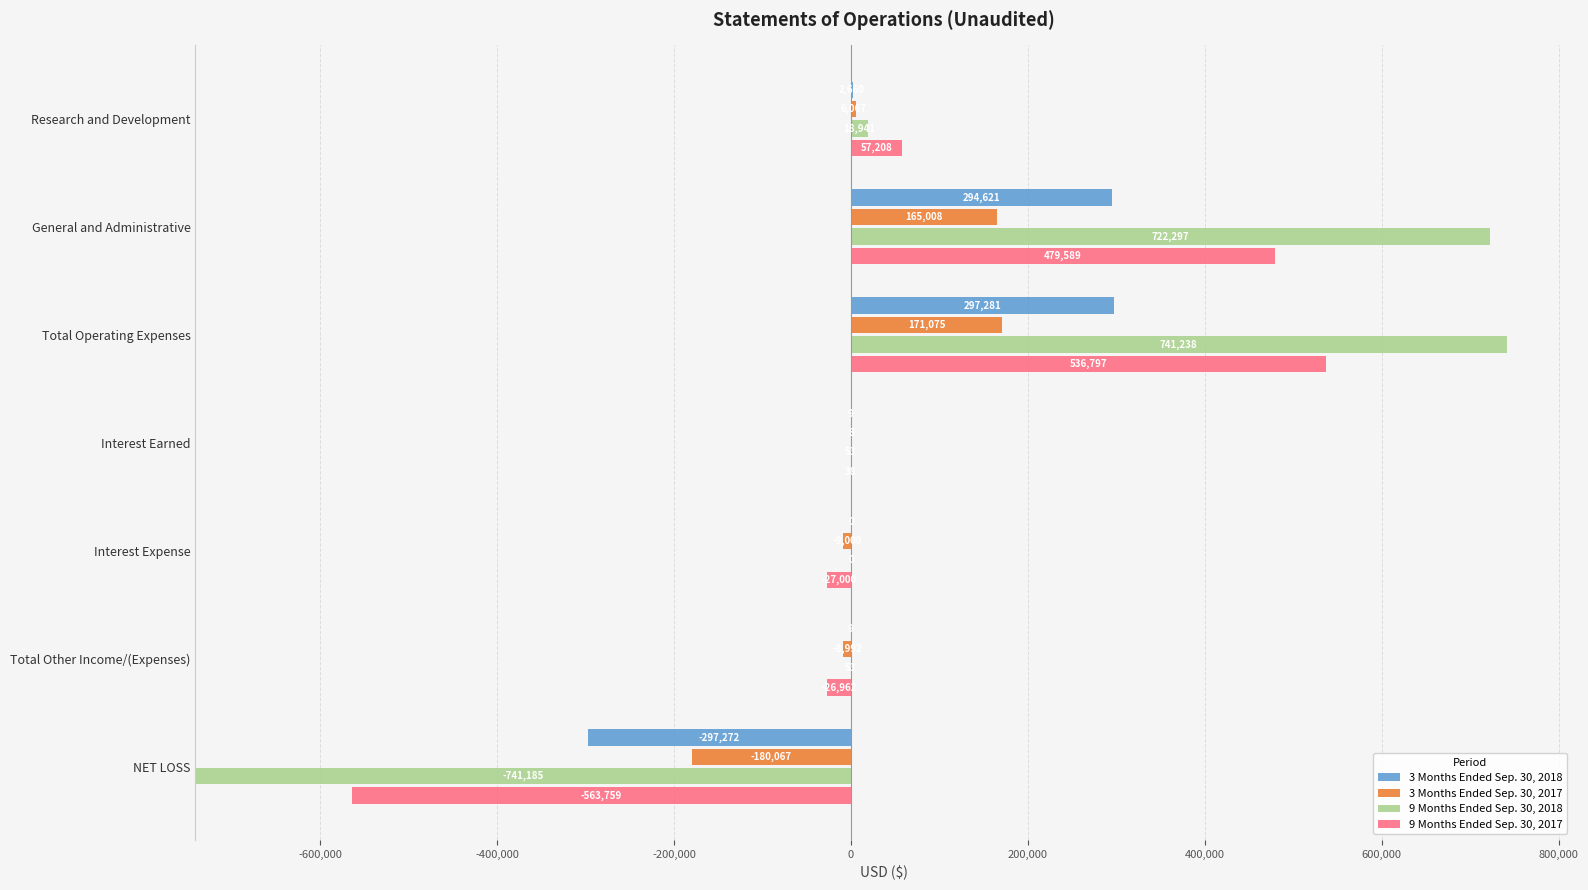

How many bars are there in total?

28